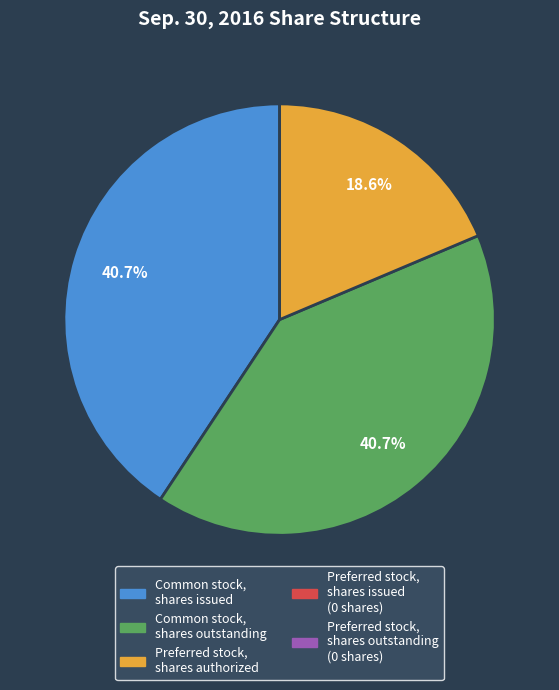

Does any single category account for the majority?

No